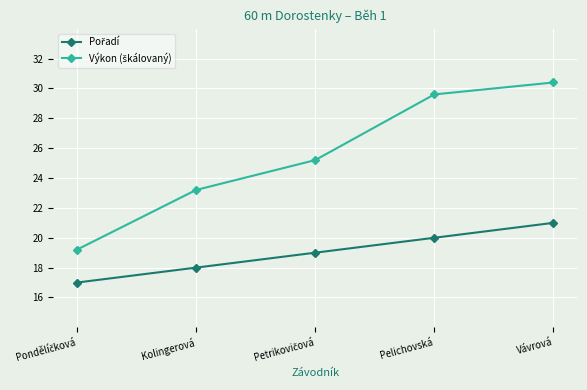

What position from the right is Kolingerová?

4